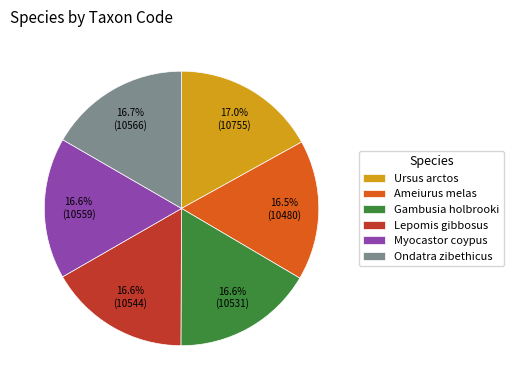

Is it true that Ursus arctos is 17% of the pie?

True